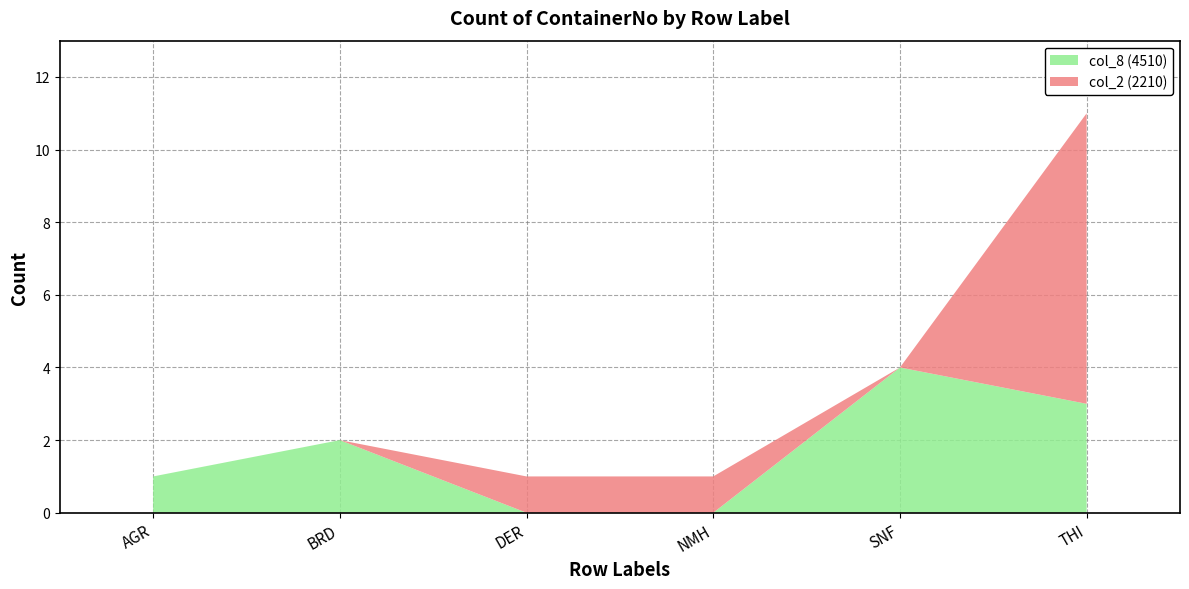

Reading left to right, what are the values for col_8 (4510)?

AGR=1	BRD=2	DER=0	NMH=0	SNF=4	THI=3